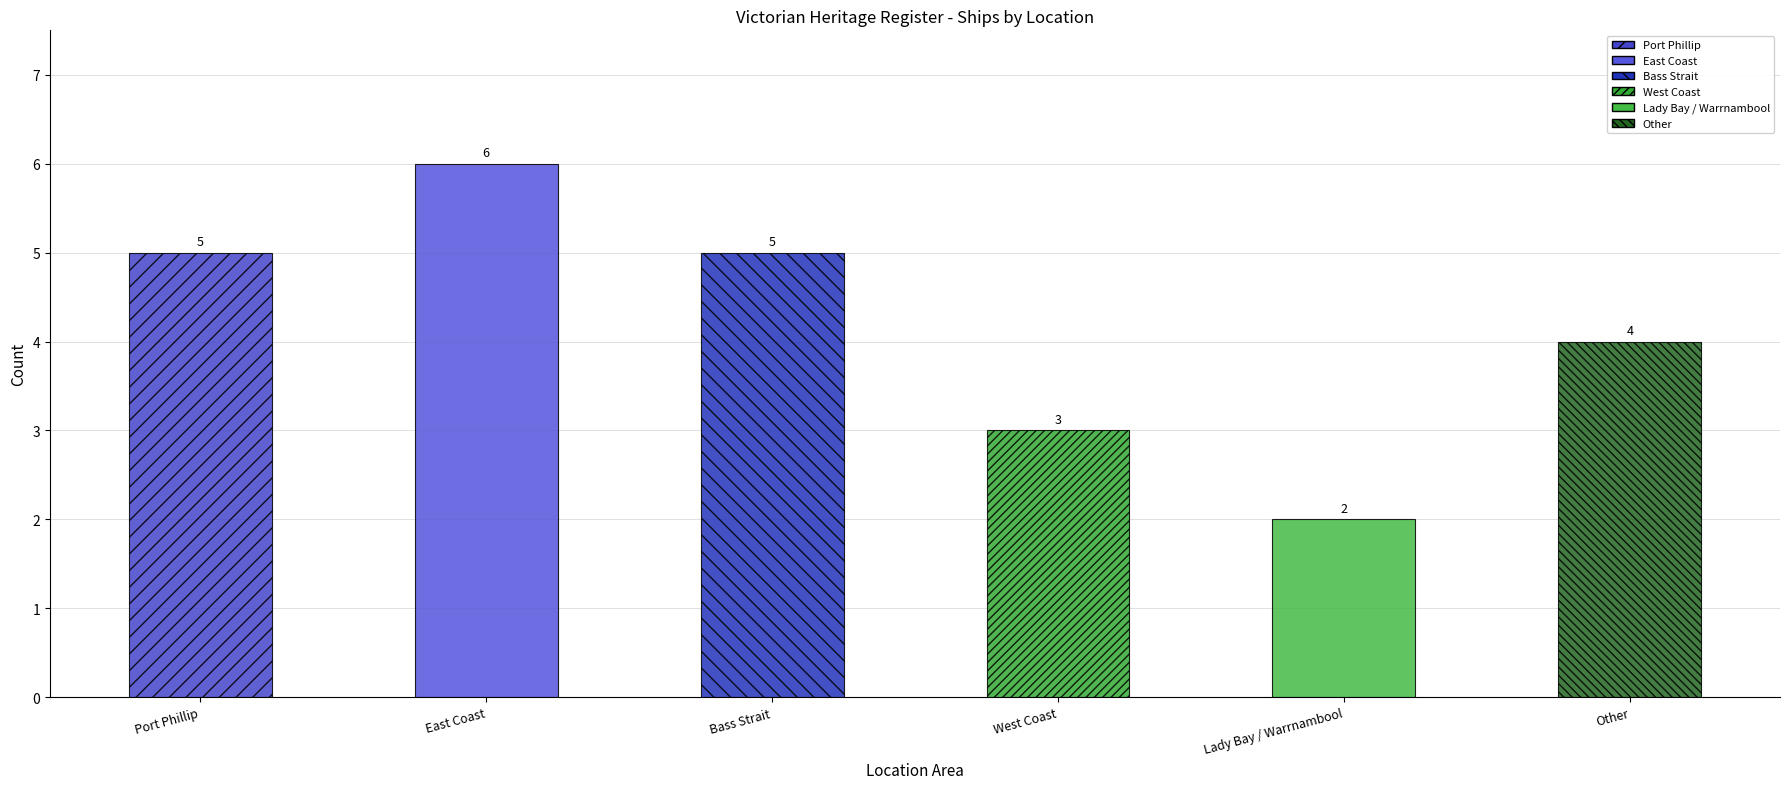

Reading left to right, extract all data points from this chart.

5	6	5	3	2	4